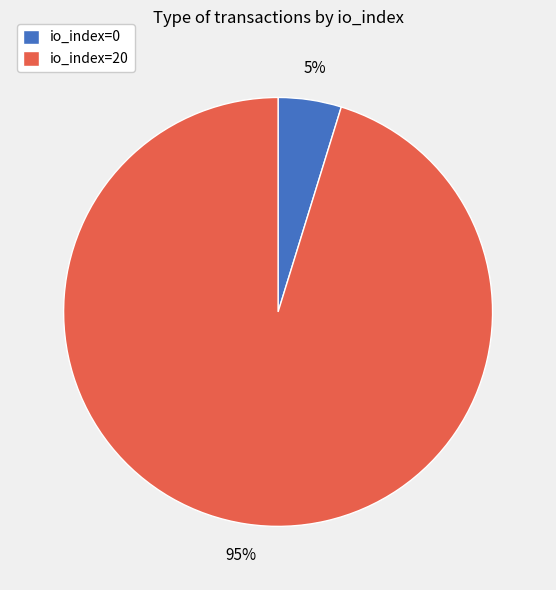

Which has a higher value, io_index=0 or io_index=20?

io_index=20